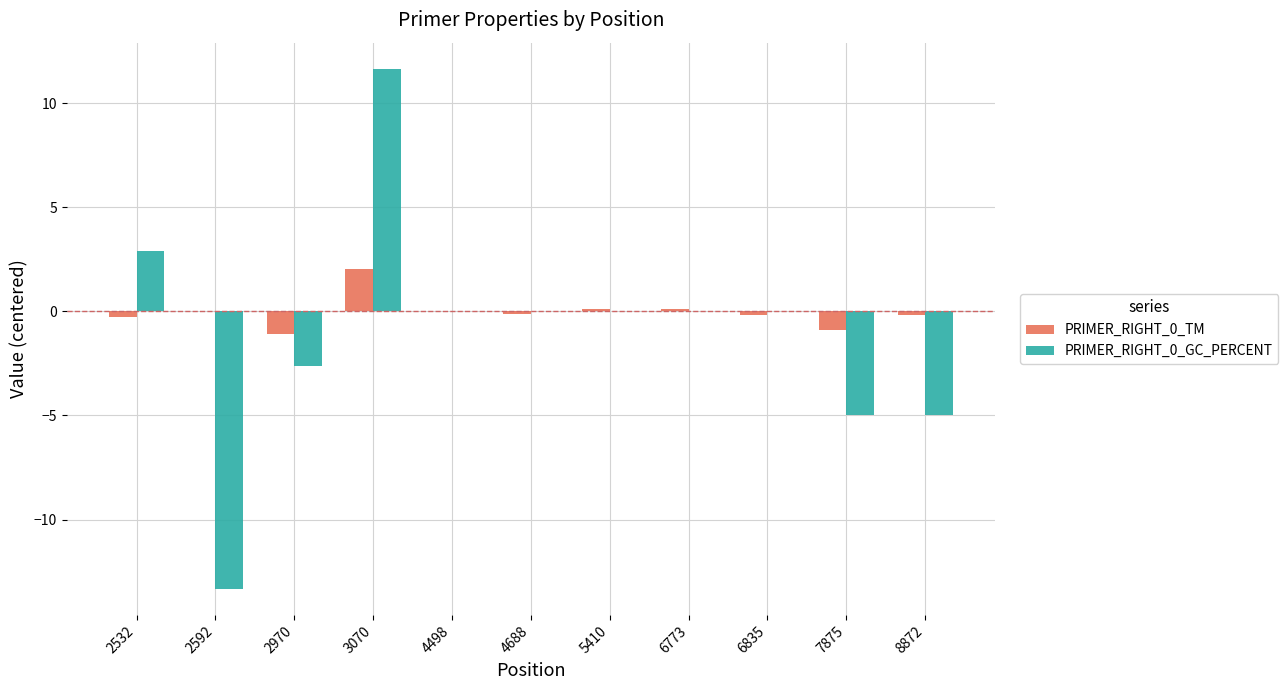

What is the greatest value displayed?

11.7